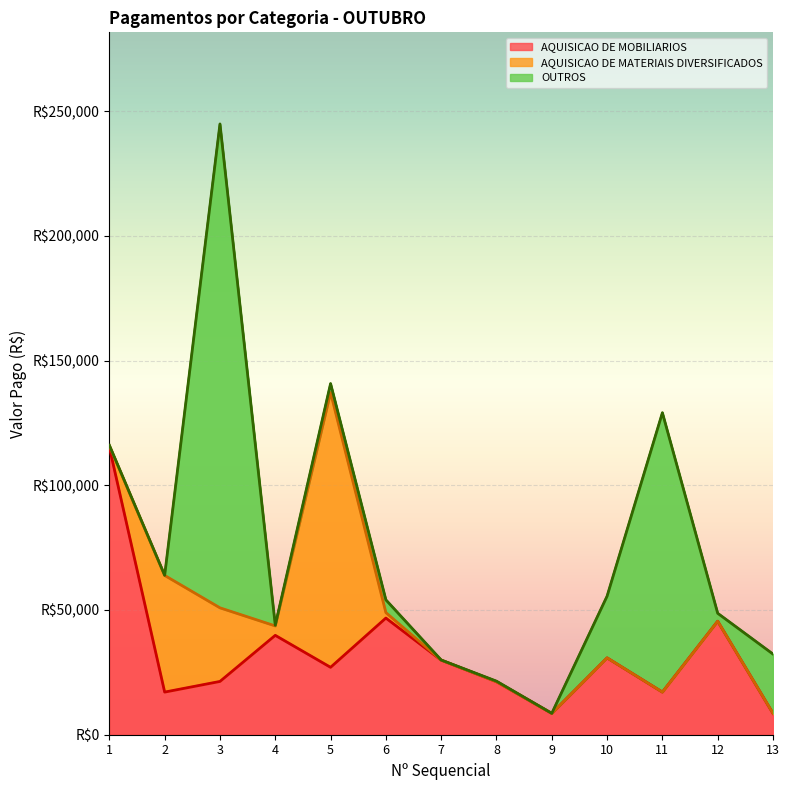

How many intersections are there between AQUISICAO DE MATERIAIS DIVERSIFICADOS and OUTROS?

3